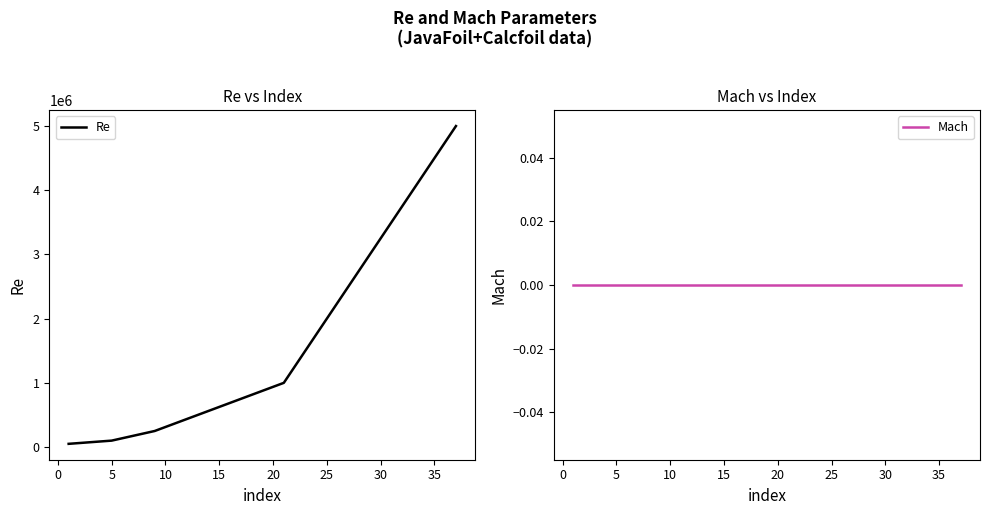

What is the highest value of the Re series?

5000000